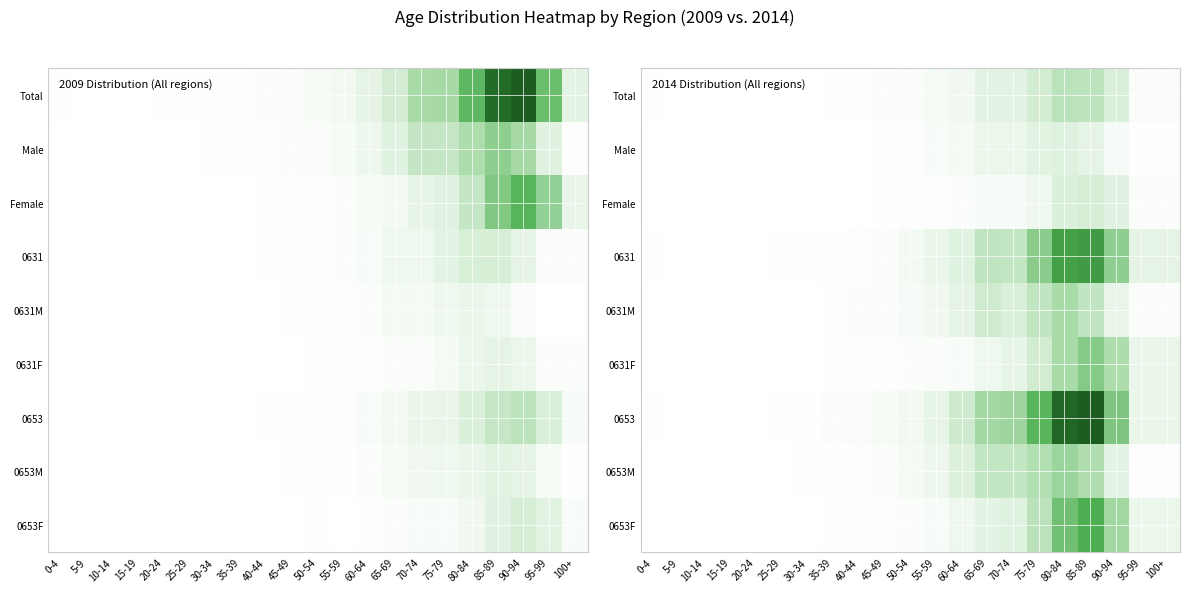

What is the total value across all series at 55-59?

464